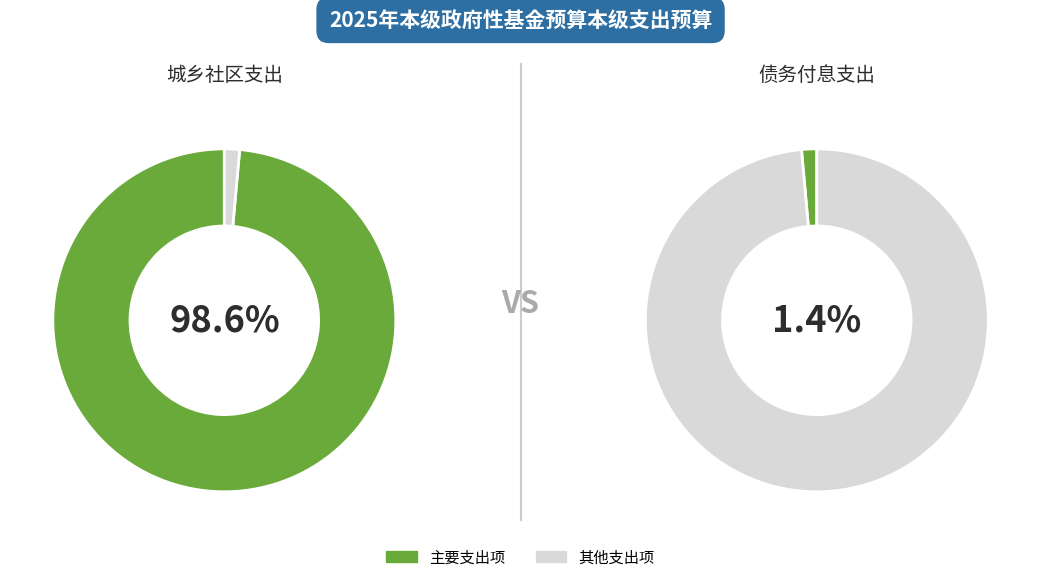

To the nearest percent, what is the difference between the 债务付息支出 and 城乡社区支出 slice percentages?

97%